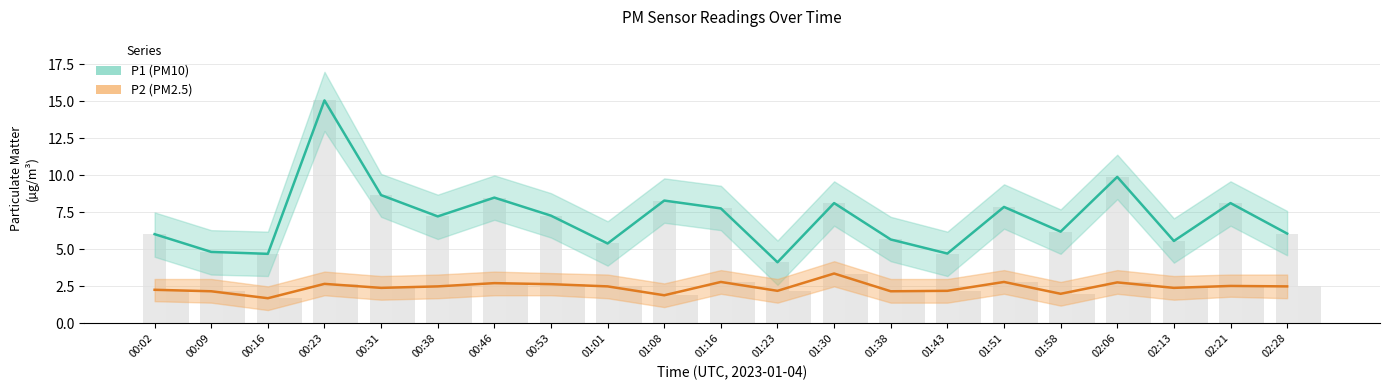

What is the label of the 18th bar from the left?

02:06